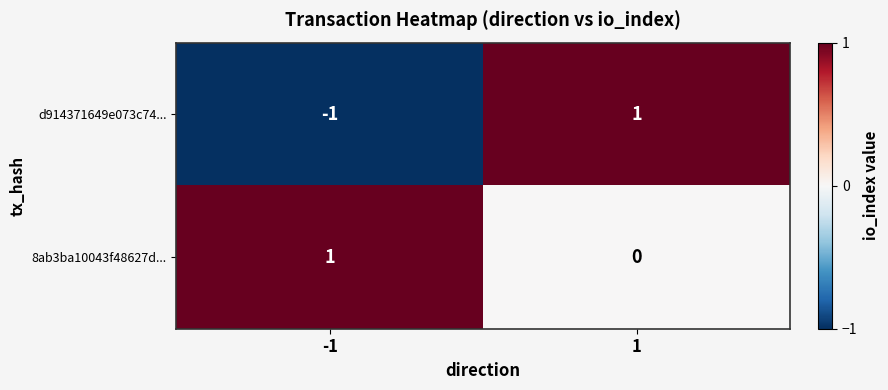

Which series has the largest range (max minus min)?

d914371649e073c74...